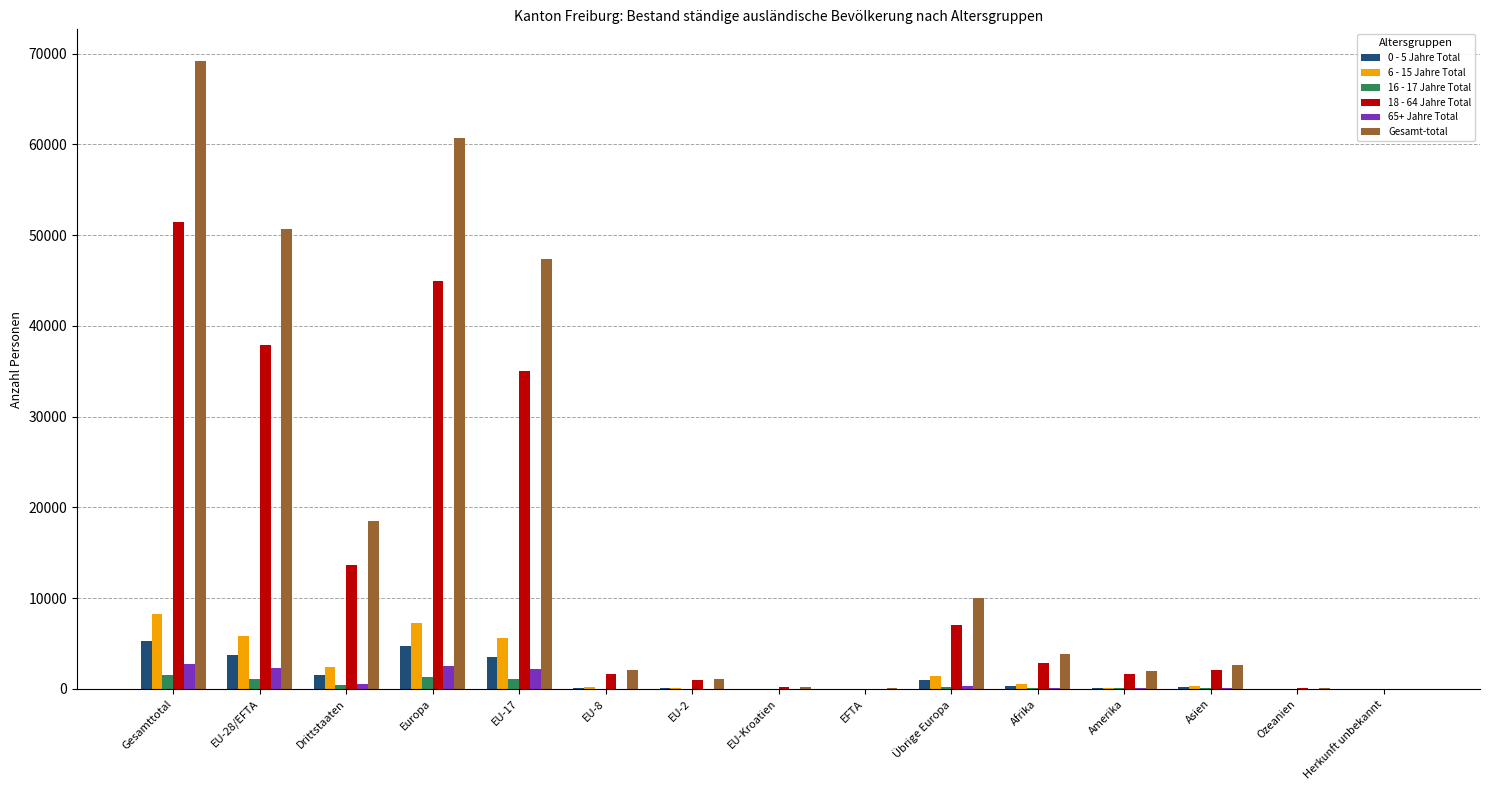

What is the sum of all 16 - 17 Jahre Total values?

5859